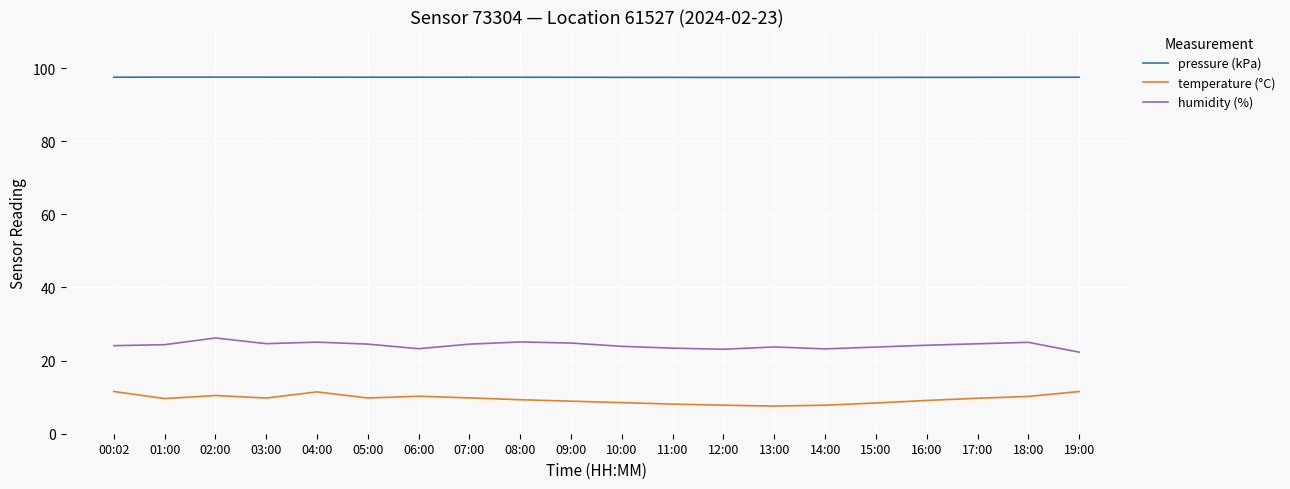

In temperature (°C), how many points are lower than both neighbors (excluding endpoints)?

4